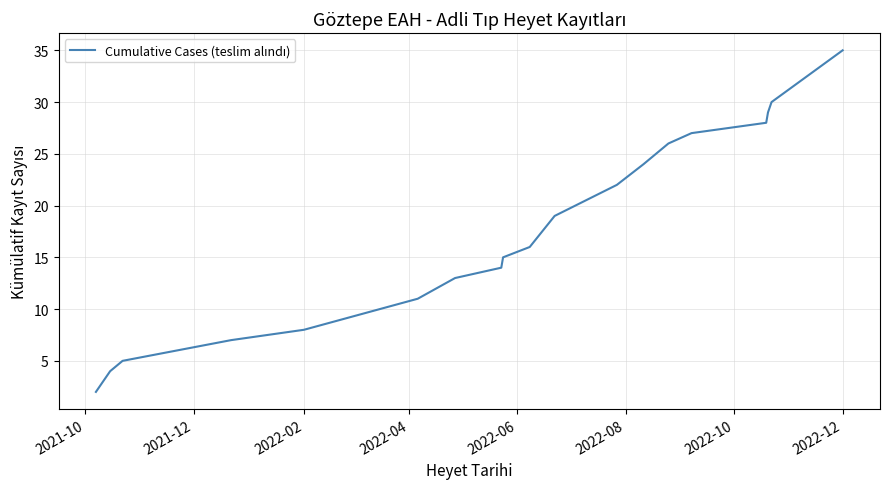

How many distinct data groups are displayed?

1